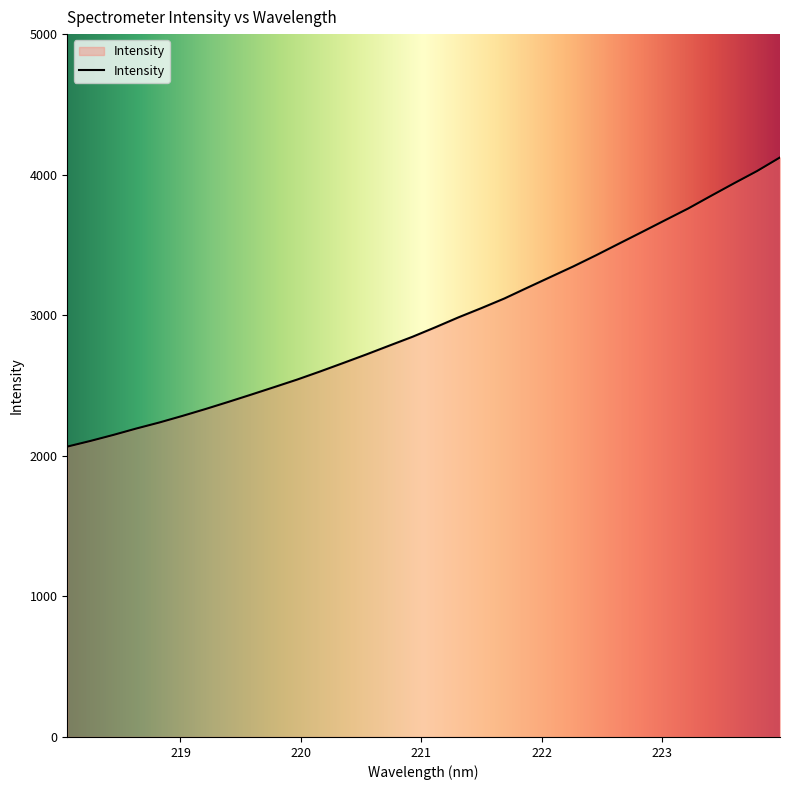

What is the smallest value displayed?

2065.7